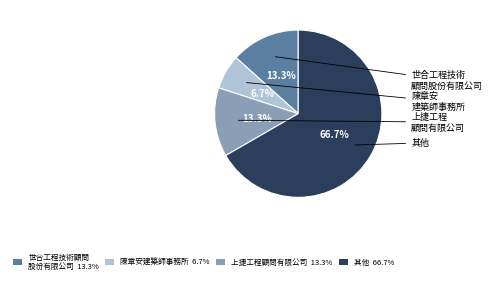

Is there a majority slice in this chart?

Yes